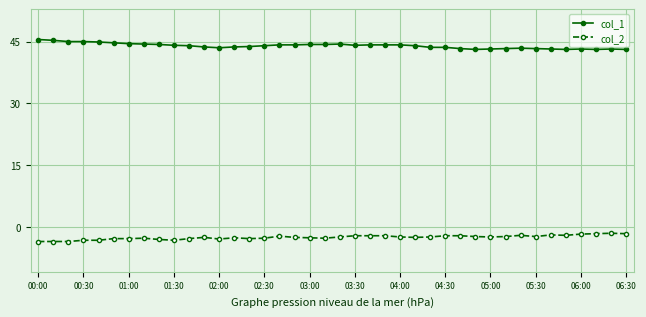

True or false: col_2 and col_1 intersect in this chart.

False